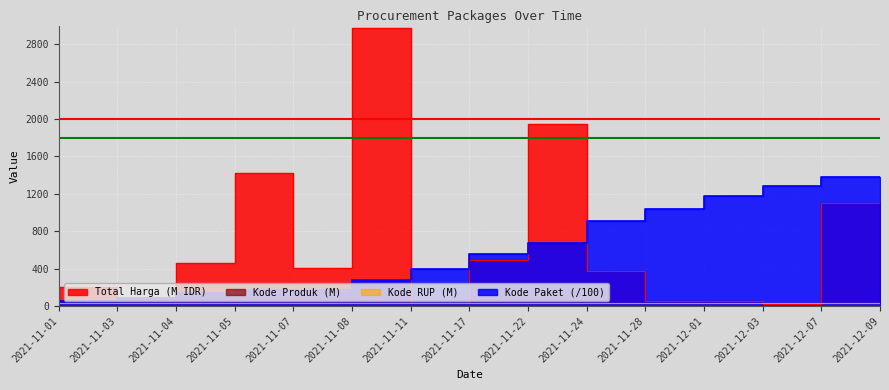

At which label does Kode Produk reach its peak?

2021-11-05